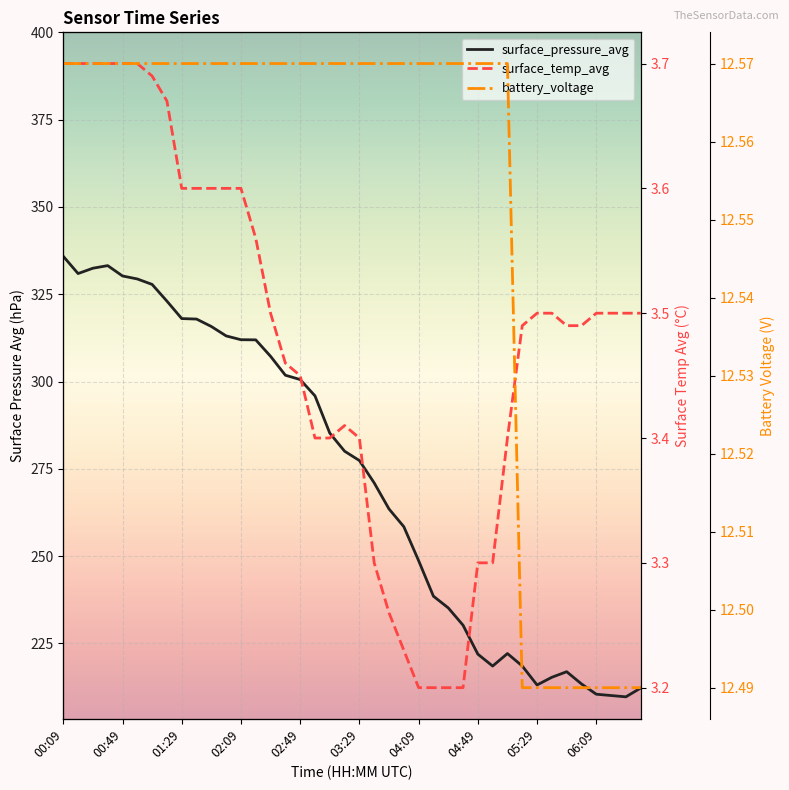

True or false: surface_pressure_avg has a value of 368.1 at 22.

False